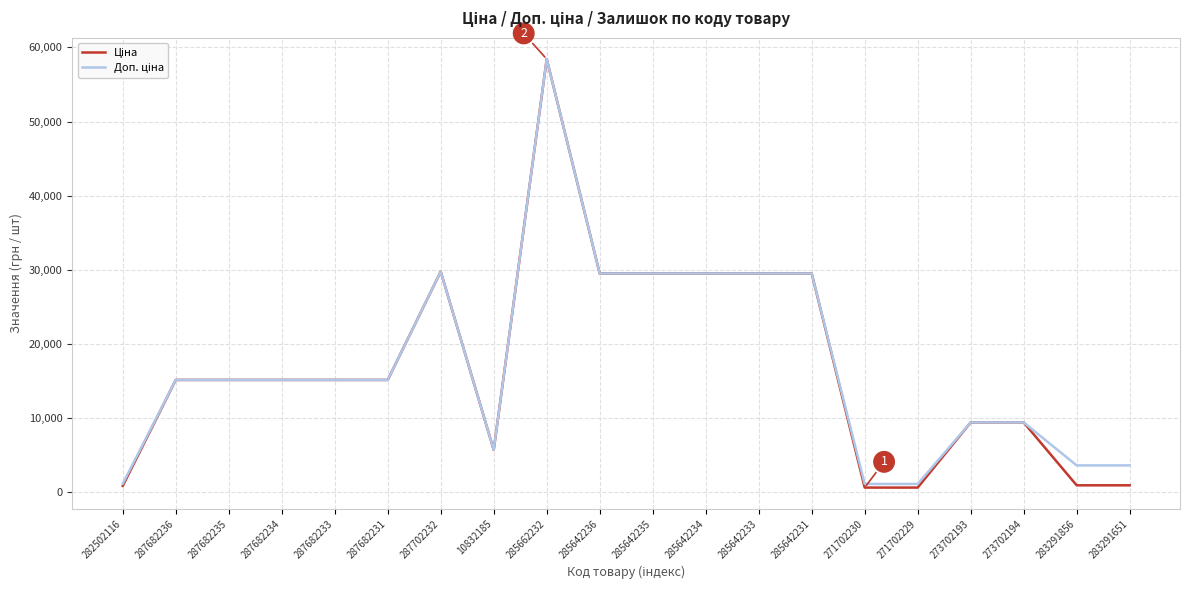

What is the total value across all series at 285642234?

58983.0